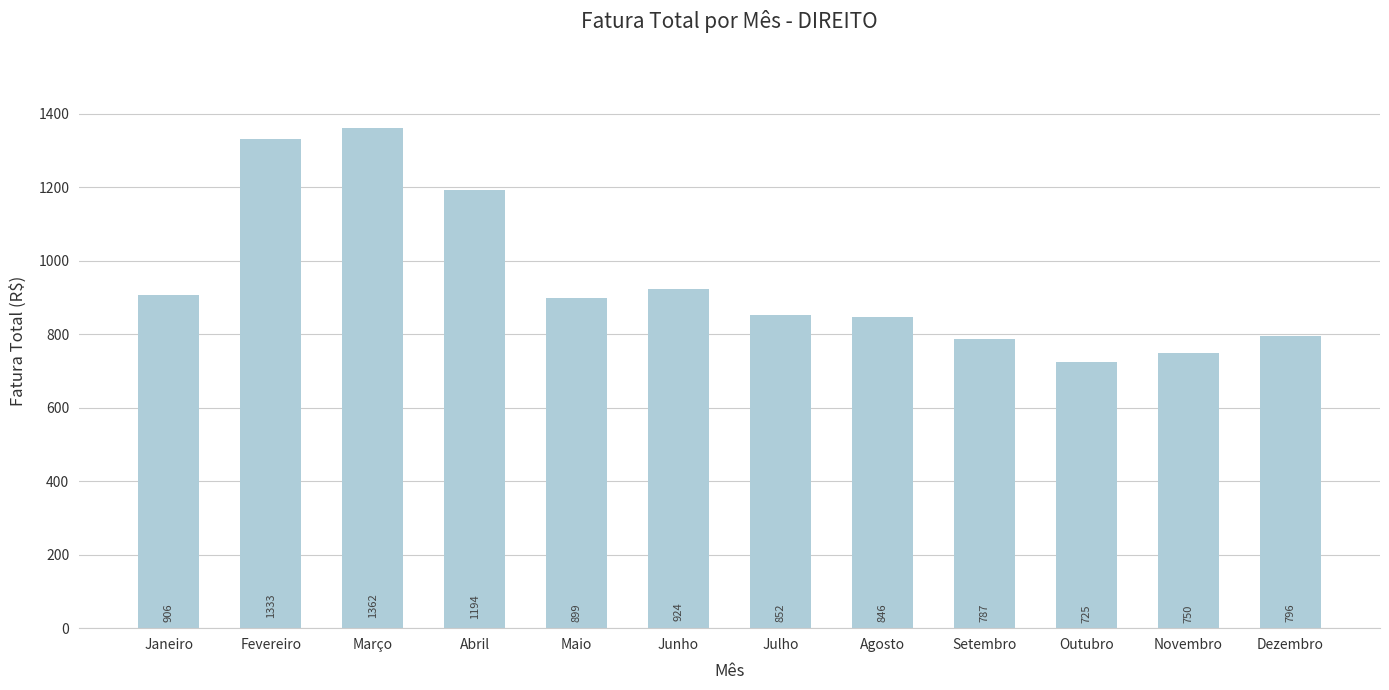

What is the sum of the values at Maio and Dezembro?

1694.2